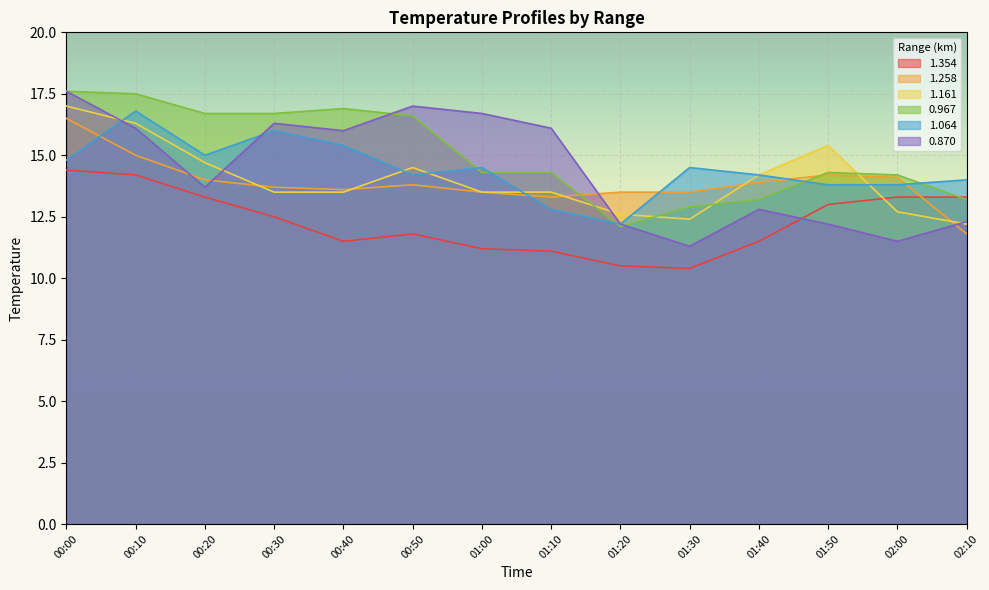

How many interior local peaks does the 1.258 series have?

2